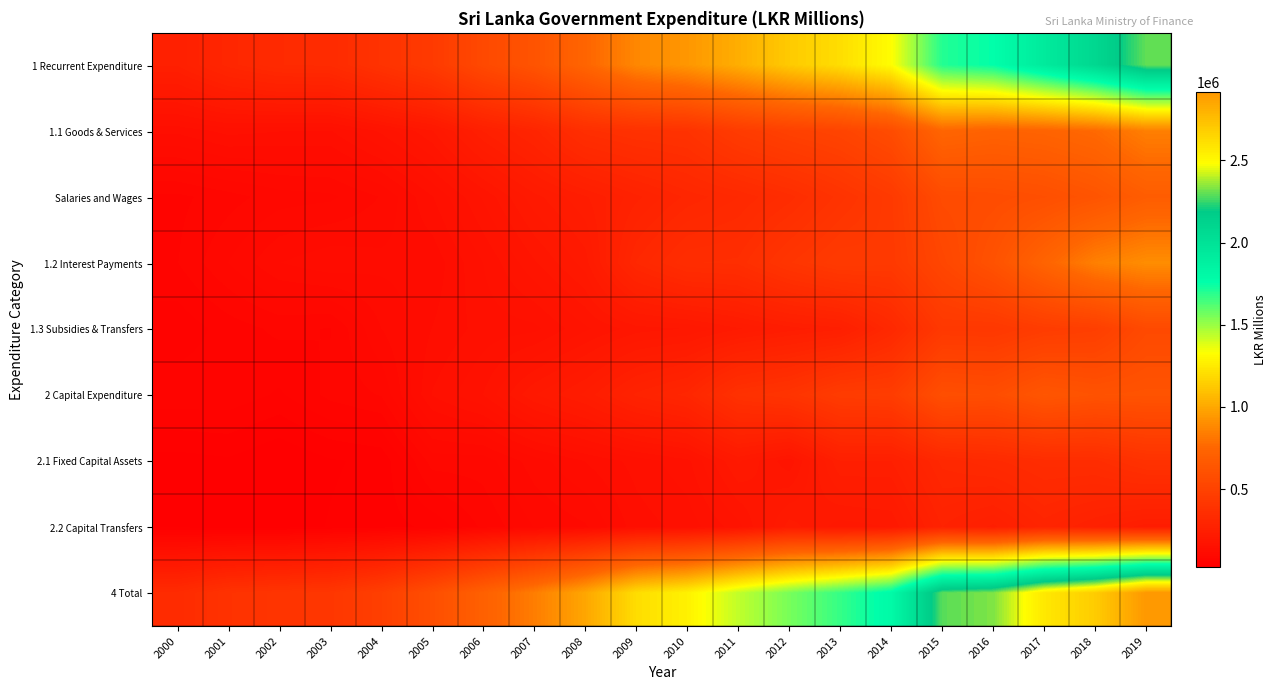

What is the total value across all series at 2001?

1207100